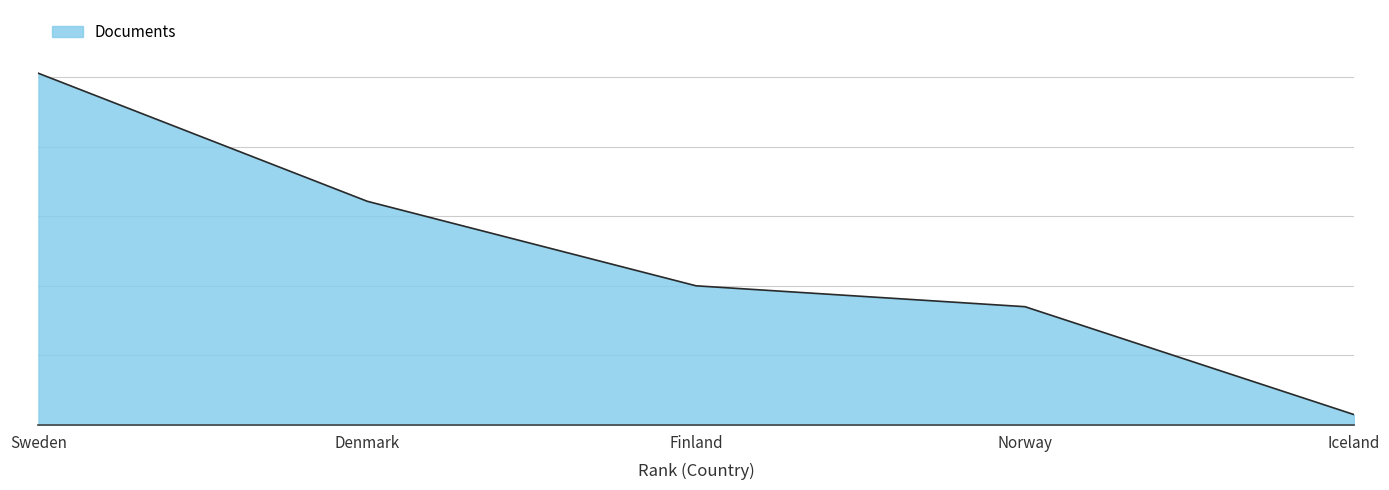

Is this an area chart (filled region under the line)?

Yes